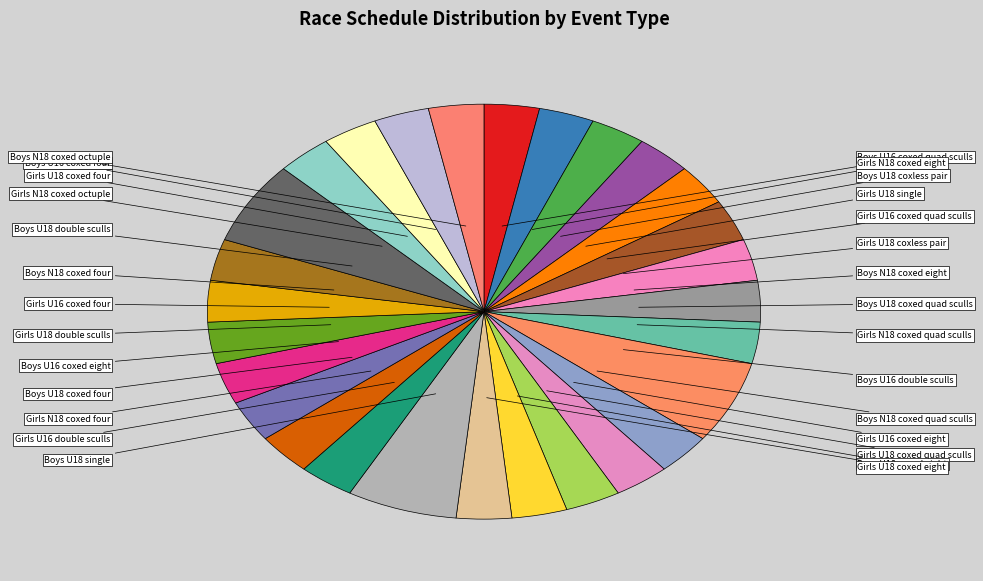

Count the number of slices in the pie.

28